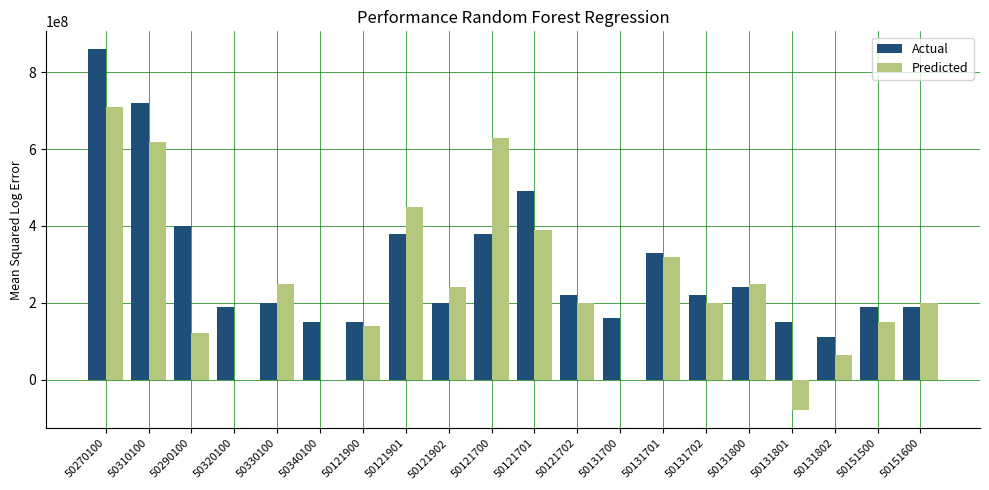

How many categories are shown in the chart?

20